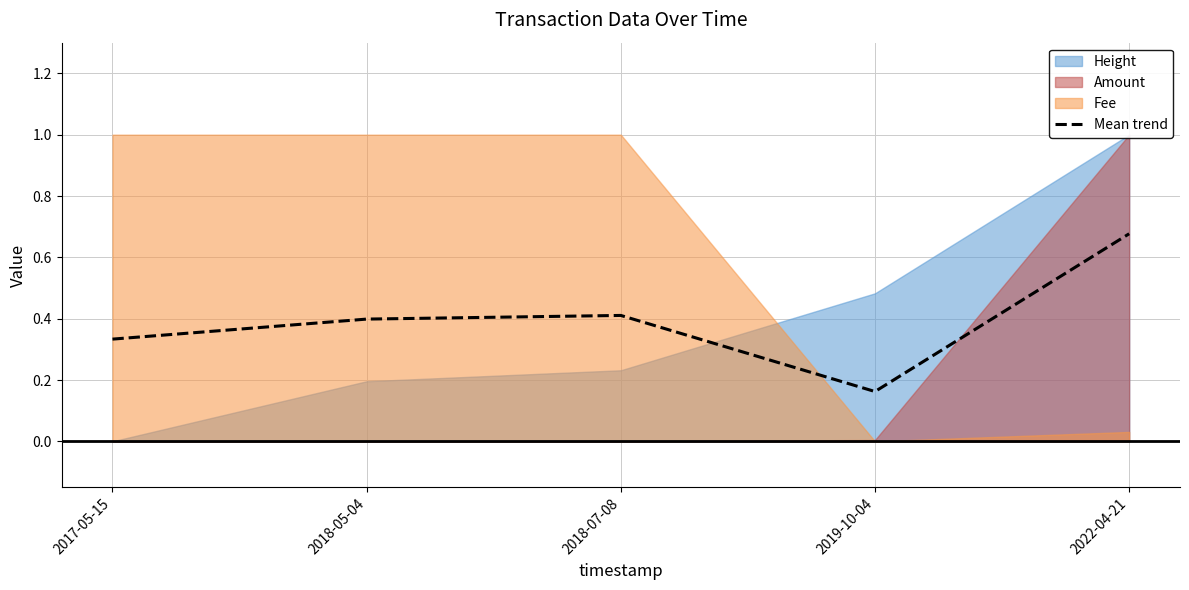

What is the difference between the values at 2018-05-04 and 2022-04-21?

0.3